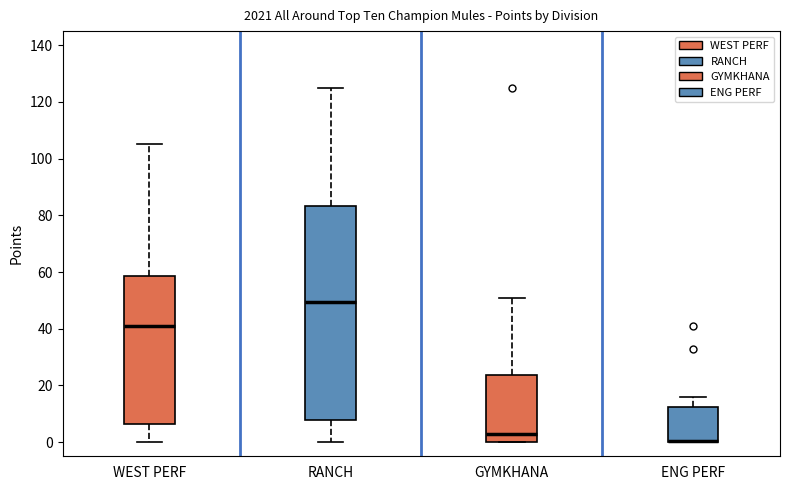

Reading left to right, transcribe this box plot: for each box, give where its median line is, the range the box spans, and where its two whiskers end, as read against the y-axis. The values are not printed on the chart, so give them approximately, as read against the axis.

WEST PERF: median 42, box 6 to 58, whiskers 0 to 106
RANCH: median 50, box 8 to 84, whiskers 0 to 126
GYMKHANA: median 4, box 0 to 24, whiskers 0 to 52
ENG PERF: median 0 (drawn on the box's lower edge), box 0 to 12, whiskers 0 to 16